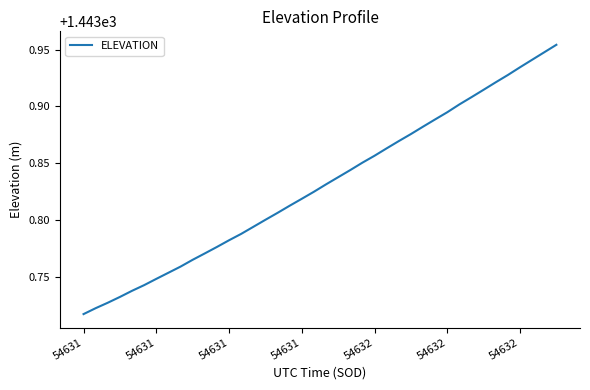

Is this an area chart (filled region under the line)?

No